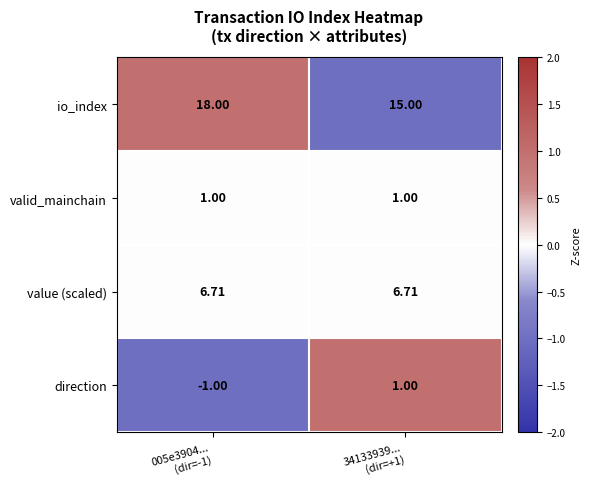

Which series has the widest spread of values?

io_index